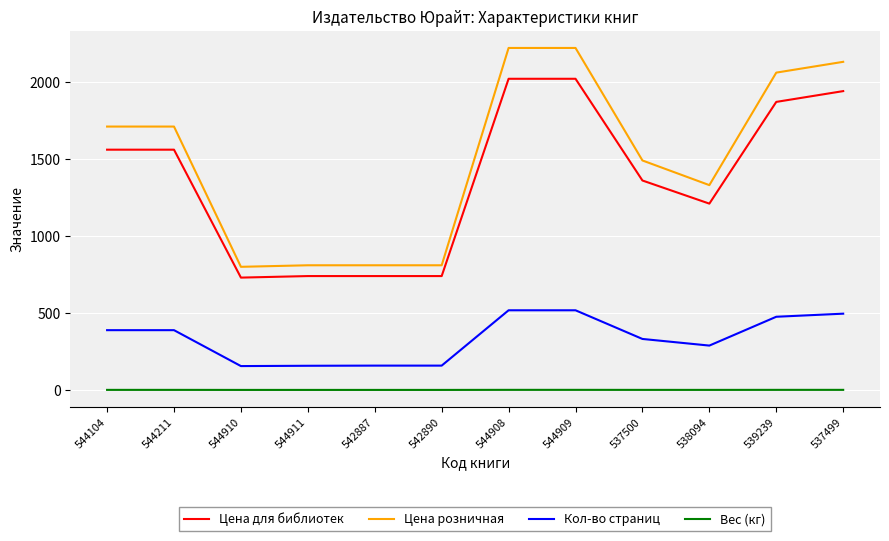

Which series has the largest total across all categories?

Цена розничная